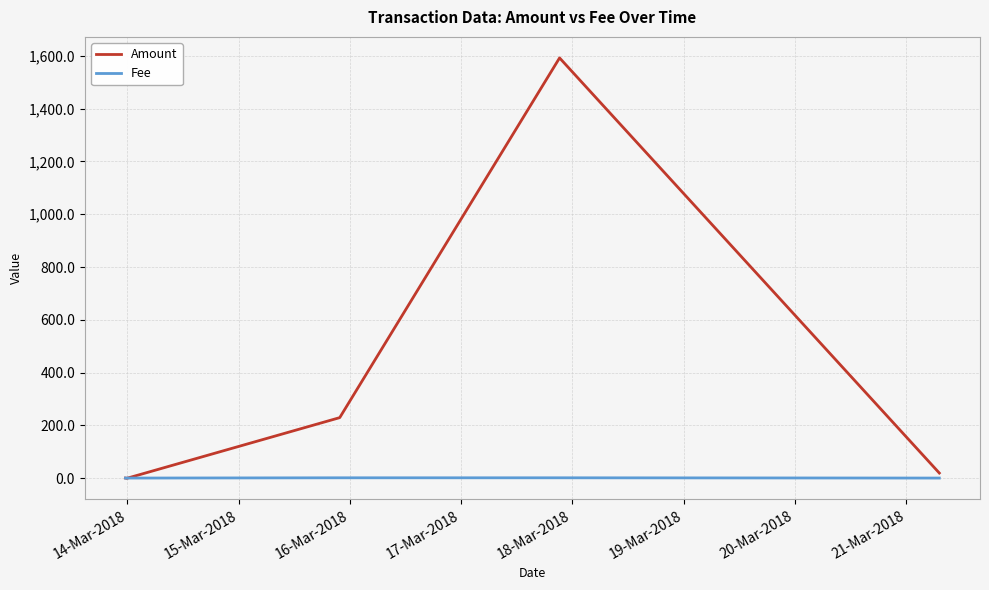

Which series has the largest range (max minus min)?

Amount